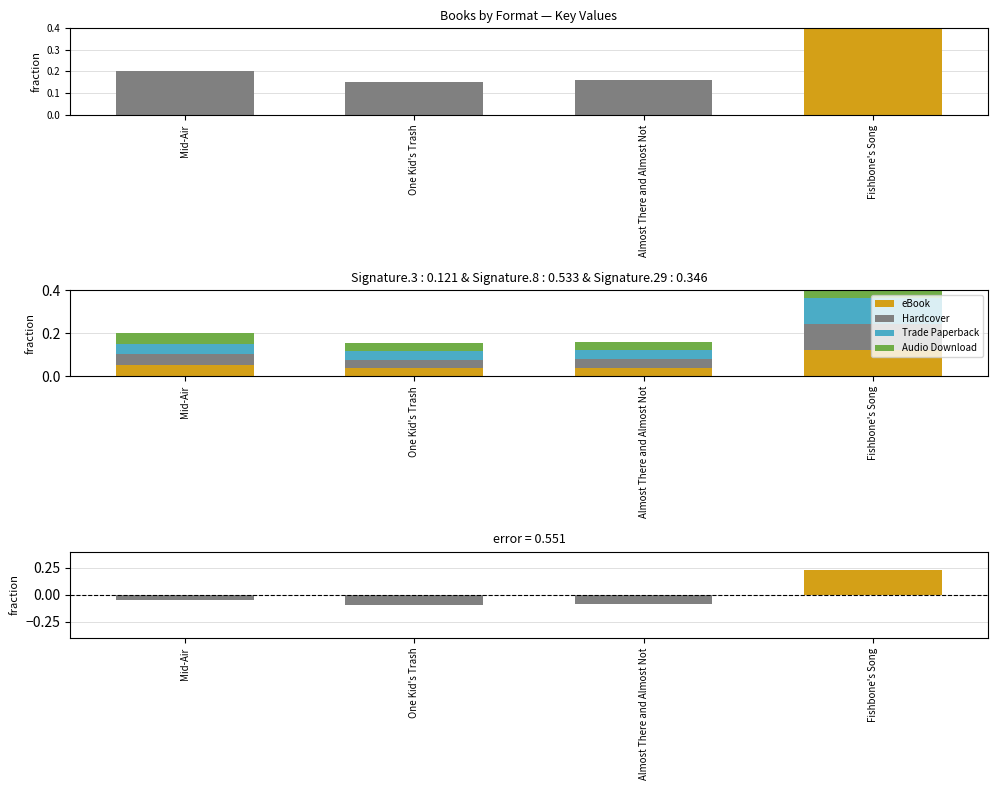

Reading right to left, transcribe all the data shown in this chart.

eBook: Fishbone's Song=0.1	Almost There and Almost Not=0.0	One Kid's Trash=0.0	Mid-Air=0.1
Hardcover: Fishbone's Song=0.1	Almost There and Almost Not=0.0	One Kid's Trash=0.0	Mid-Air=0.1
Trade Paperback: Fishbone's Song=0.1	Almost There and Almost Not=0.0	One Kid's Trash=0.0	Mid-Air=0.1
Audio Download: Fishbone's Song=0.1	Almost There and Almost Not=0.0	One Kid's Trash=0.0	Mid-Air=0.1